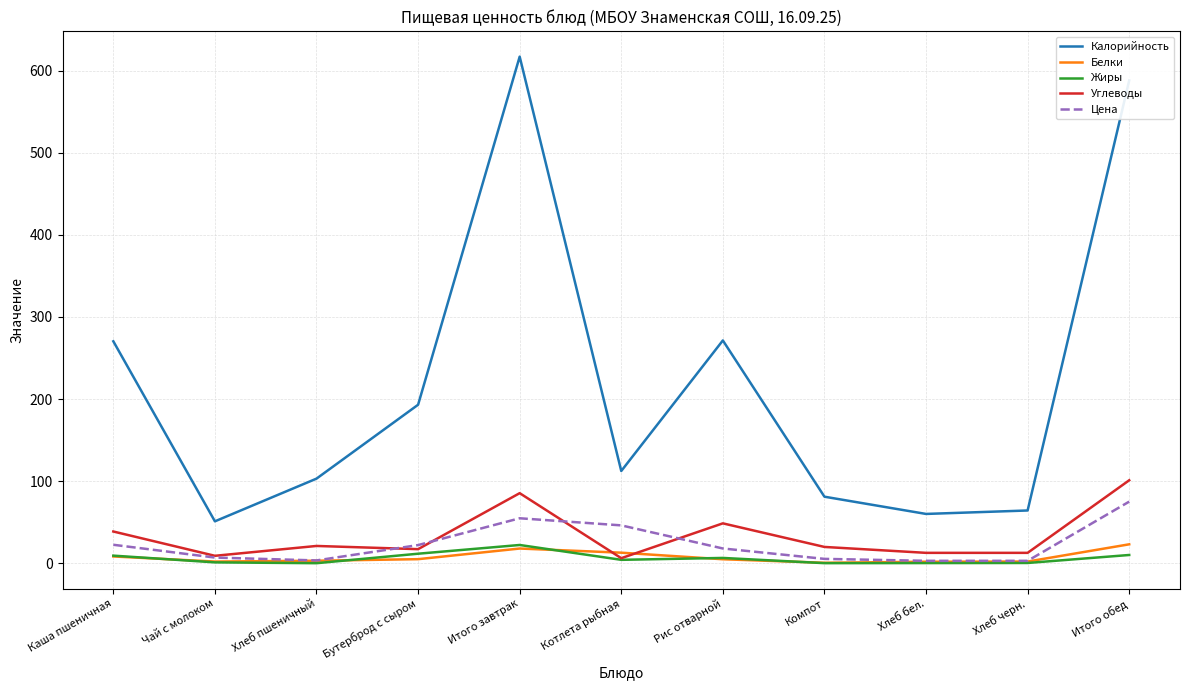

Is it true that Калорийность equals 103.0 at Хлеб пшеничный?

True